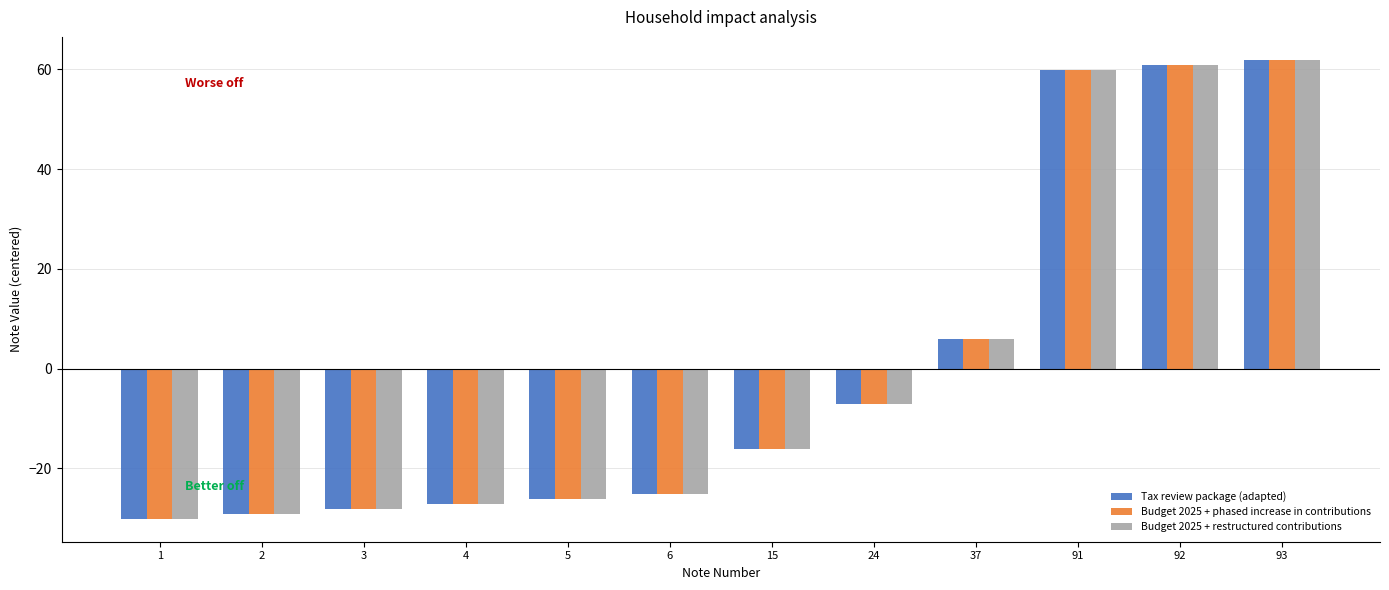

What are all the series names shown in the legend?

Tax review package (adapted), Budget 2025 + phased increase in contributions, Budget 2025 + restructured contributions